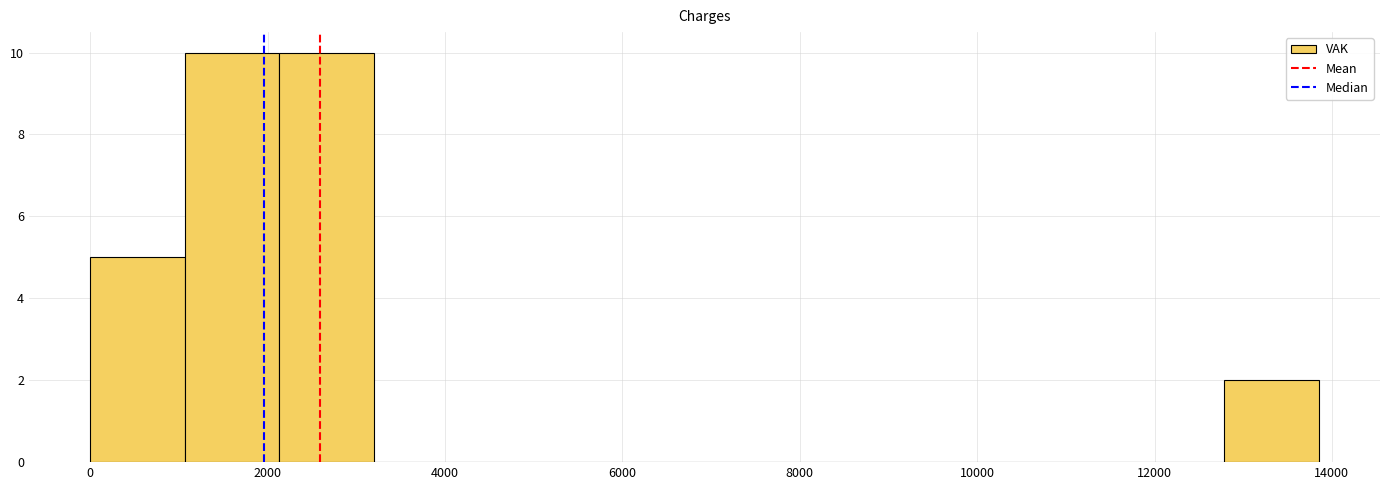

What is the height of the bar covering 2200 to 3200 on the x-axis? Neither the bar edges nor the heights are printed on the chart, so give them approximately, as read against the axes.

10